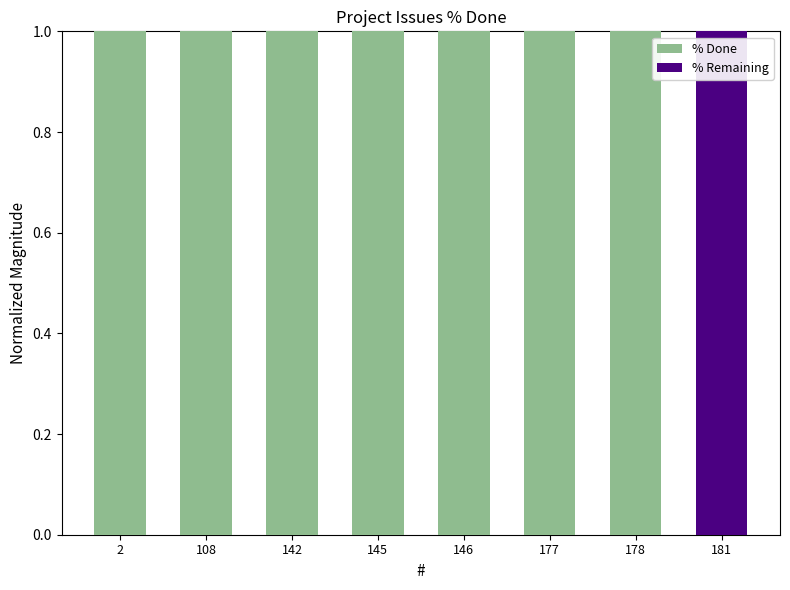

Are the bars grouped side by side (vs. stacked)?

No